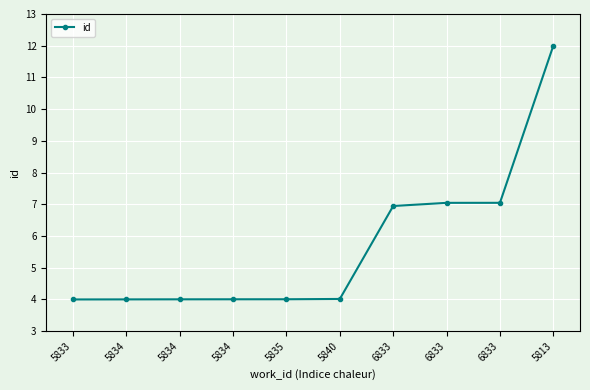

The value at 5834 is 4.0. True or false?

True